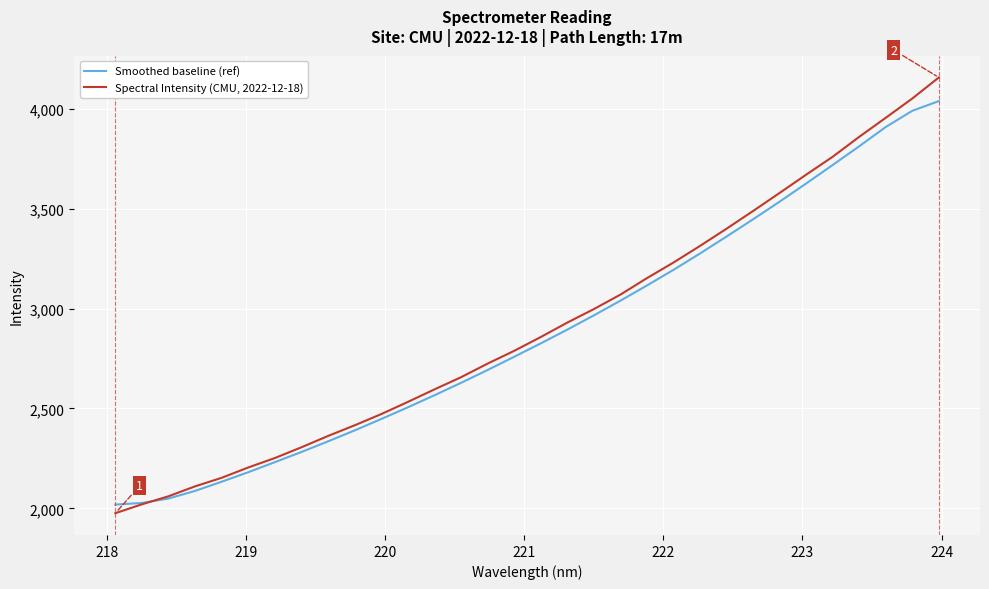

Which series has the widest spread of values?

Spectral Intensity (CMU, 2022-12-18)